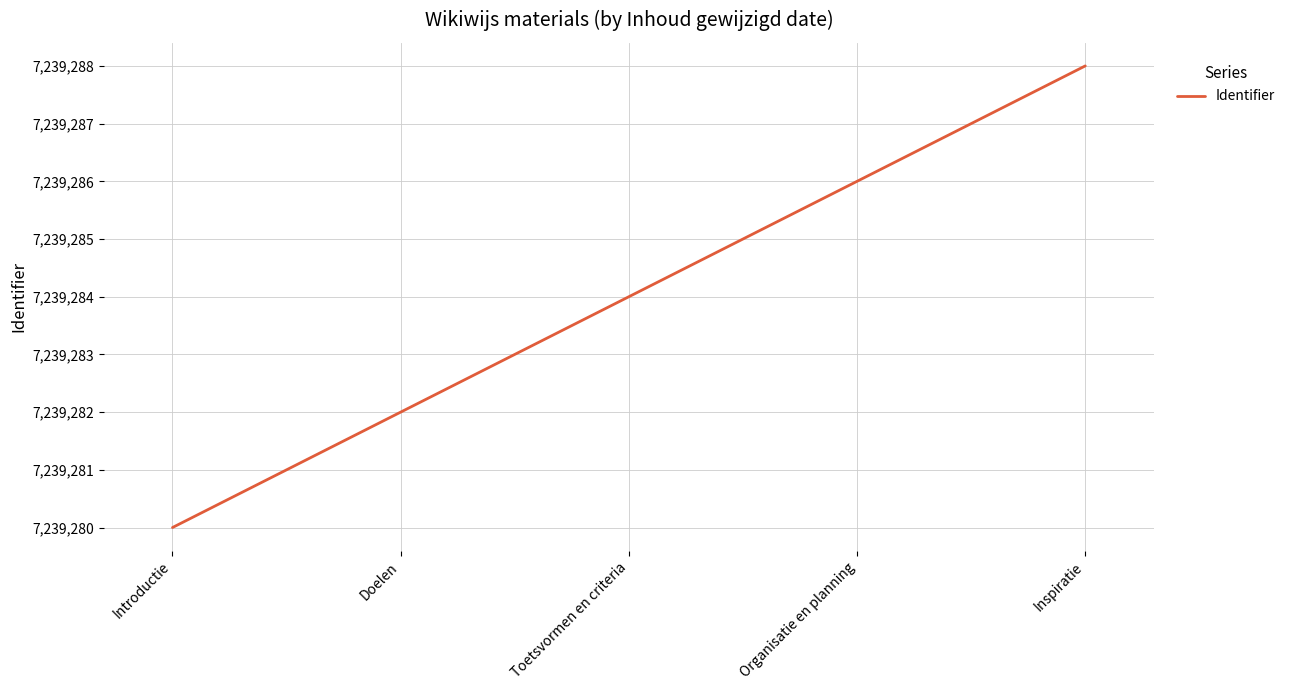

The value at Doelen is 12518796. True or false?

False